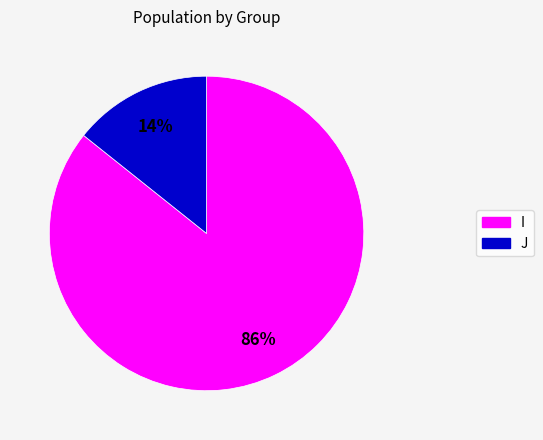

To the nearest percent, what percentage of the pie is J?

14%